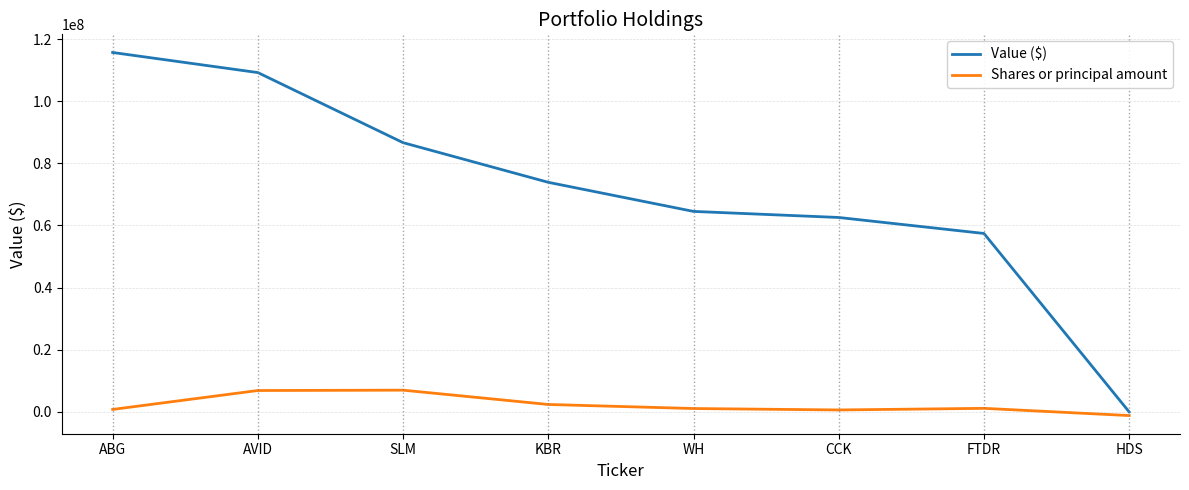

What is the sum of all Value ($) values?

569991000